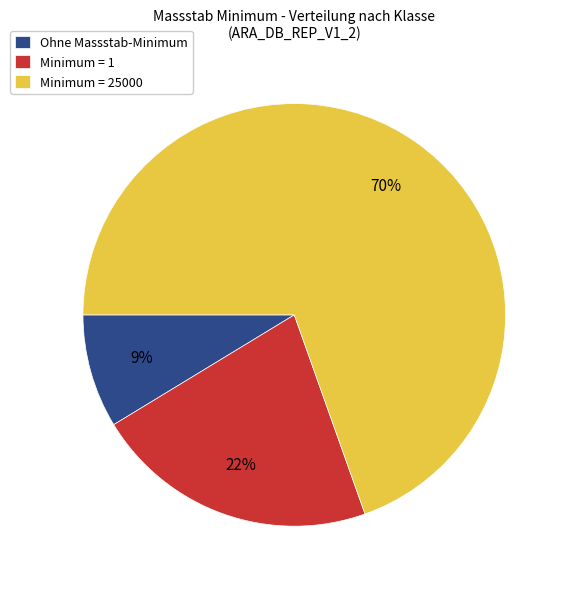

Is there any slice that represents more than half of the pie?

Yes